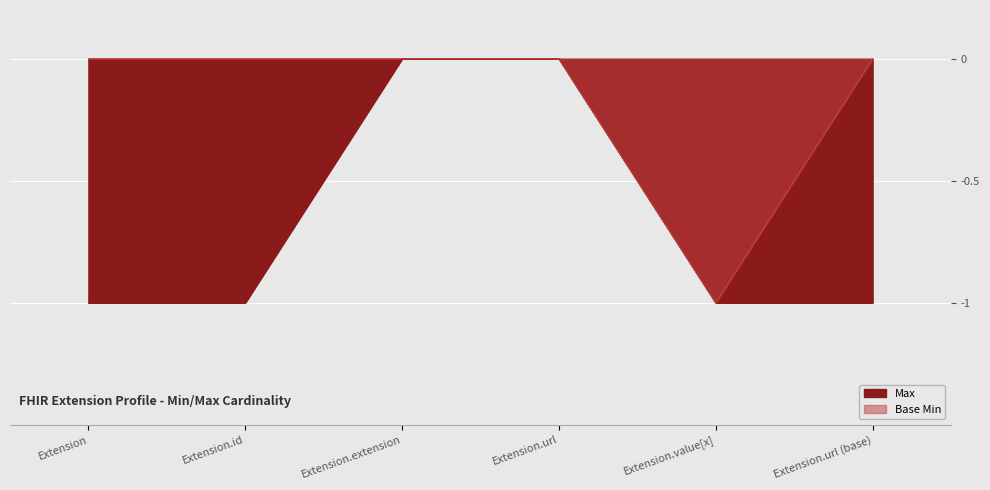

What are all the series names shown in the legend?

Max, Base Min